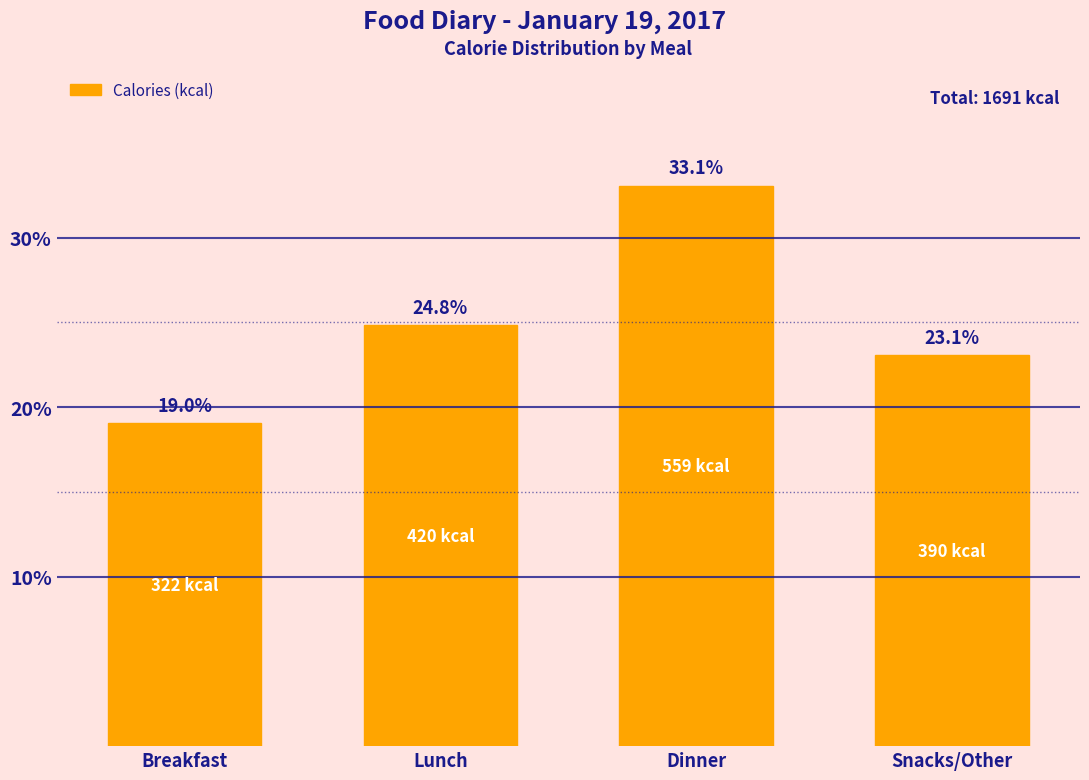

Reading left to right, extract all data points from this chart.

Breakfast=19.0	Lunch=24.8	Dinner=33.1	Snacks/Other=23.1